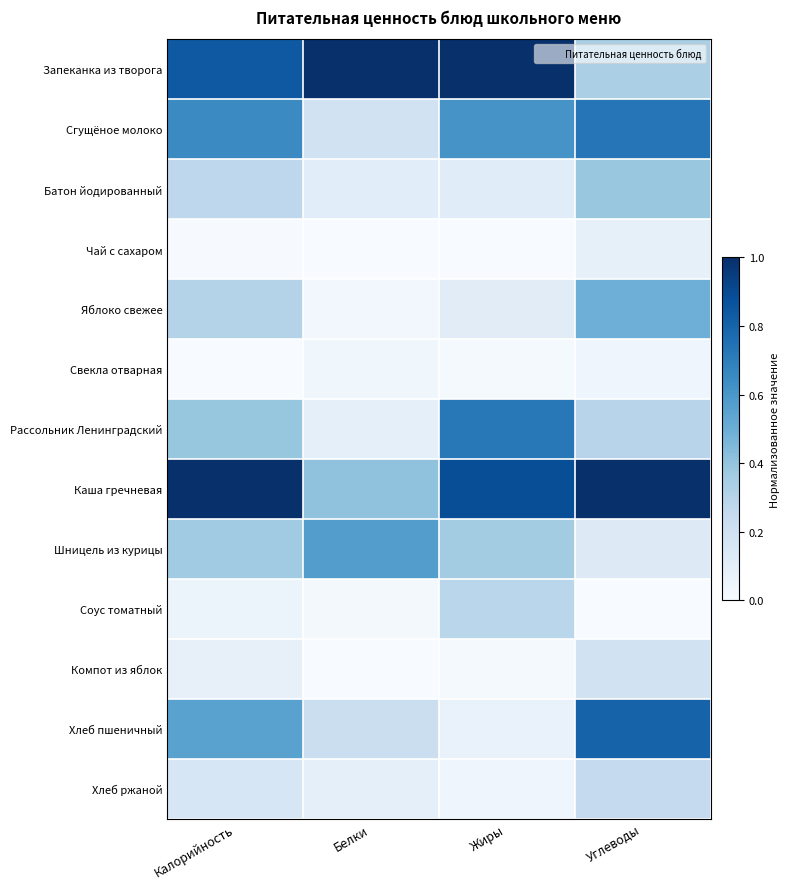

What is the total value across all series at Жиры?

4.2